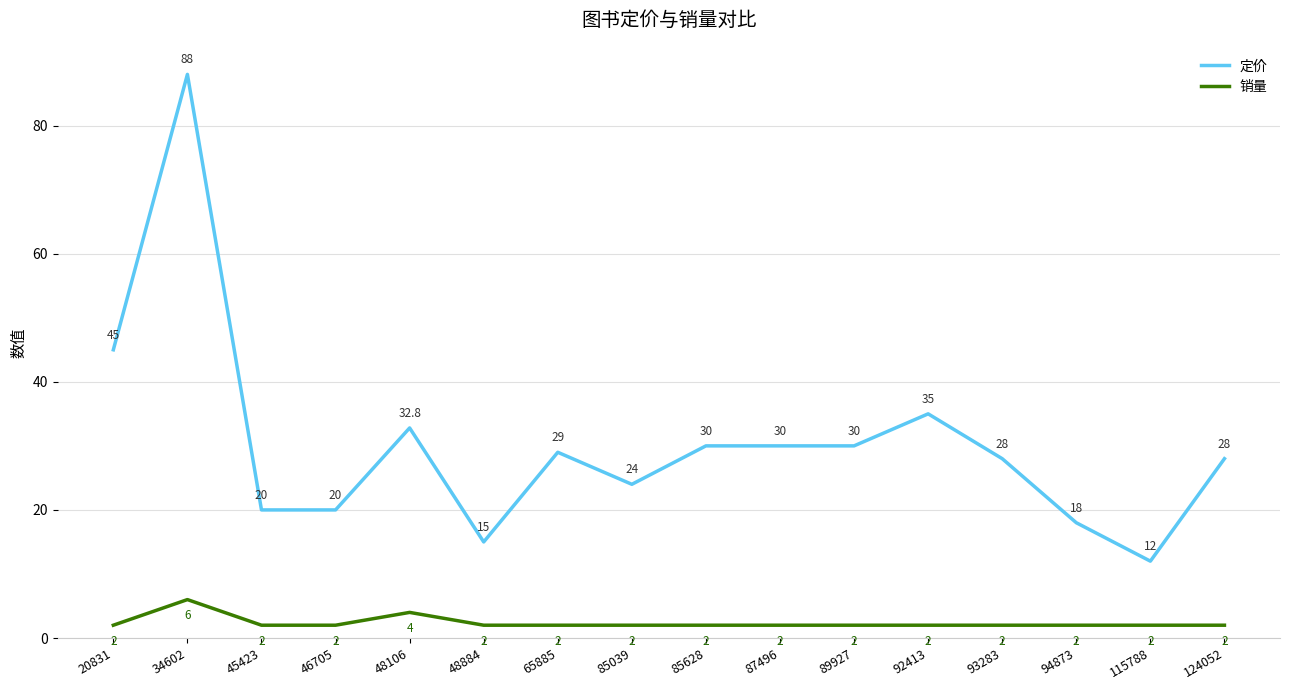

Which category has the highest value across all series?

34602